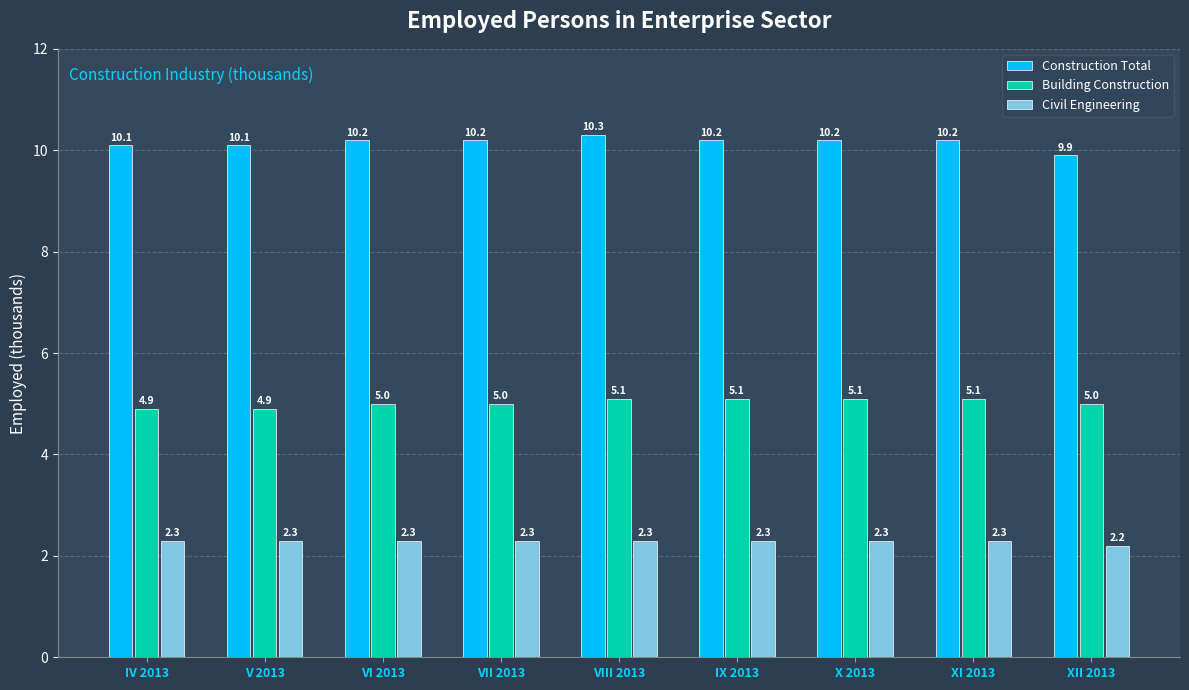

What is the label of the 3rd bar from the left?

VI 2013